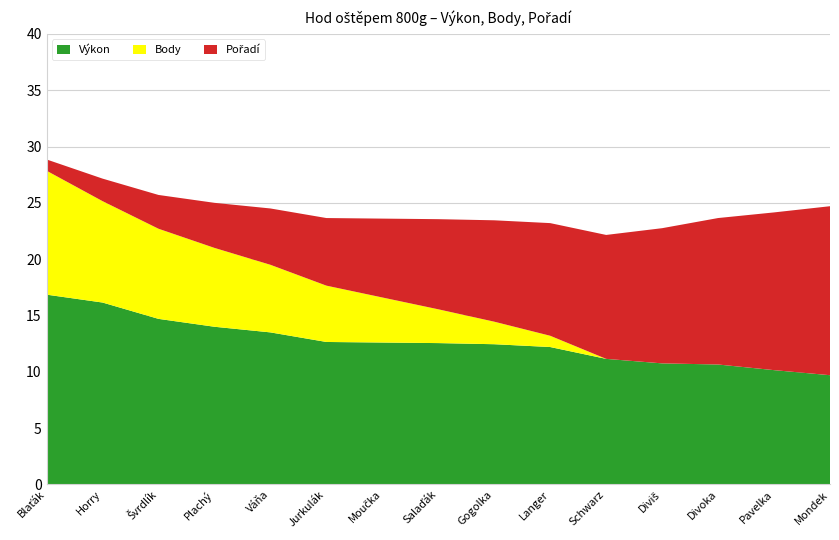

Reading left to right, list all the values displayed in this chart.

Výkon: Blaťák=16.9	Horry=16.1	Švrdlík=14.7	Plachý=14.0	Váňa=13.5	Jurkulák=12.7	Moučka=12.6	Salaďák=12.6	Gogolka=12.4	Langer=12.2	Schwarz=11.2	Diviš=10.8	Divoka=10.7	Pavelka=10.2	Mondek=9.7
Body: Blaťák=11.0	Horry=9.0	Švrdlík=8.0	Plachý=7.0	Váňa=6.0	Jurkulák=5.0	Moučka=4.0	Salaďák=3.0	Gogolka=2.0	Langer=1.0	Schwarz=0.0	Diviš=0.0	Divoka=0.0	Pavelka=0.0	Mondek=0.0
Pořadí: Blaťák=1.0	Horry=2.0	Švrdlík=3.0	Plachý=4.0	Váňa=5.0	Jurkulák=6.0	Moučka=7.0	Salaďák=8.0	Gogolka=9.0	Langer=10.0	Schwarz=11.0	Diviš=12.0	Divoka=13.0	Pavelka=14.0	Mondek=15.0